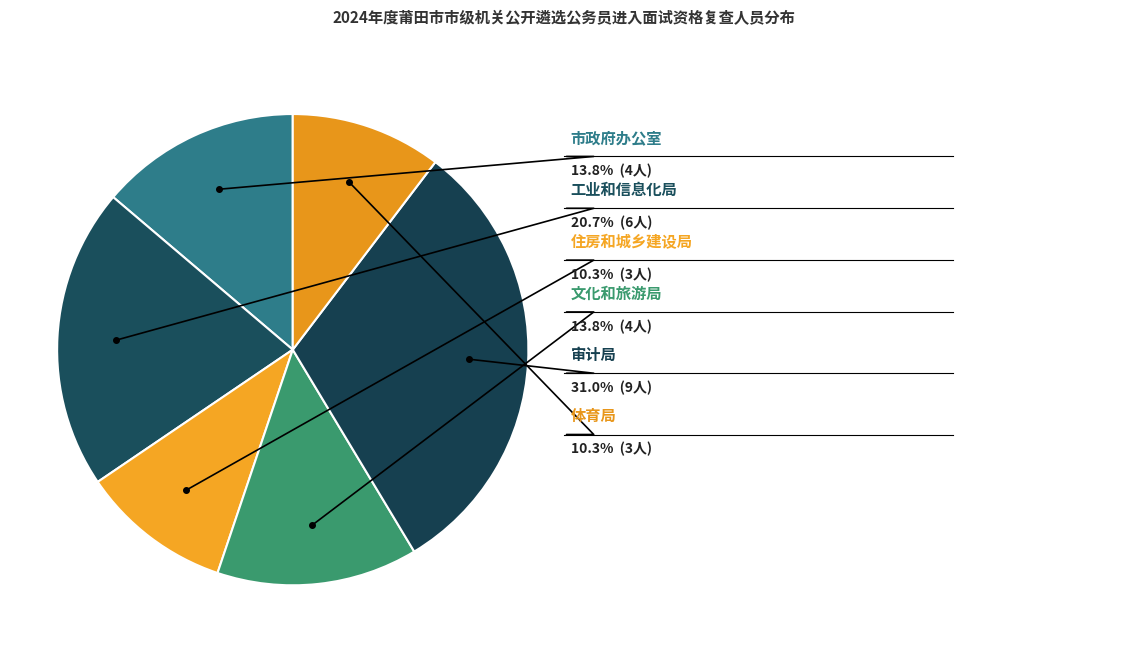

To the nearest percent, what percentage of the pie is 莆田市文化和旅游局?

14%